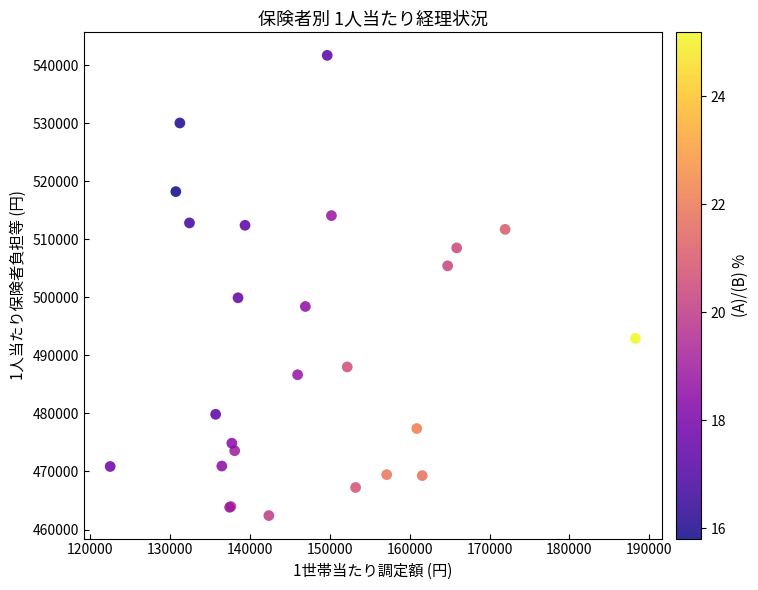

What Y value in the scatter plot is closest to 502044?

499920